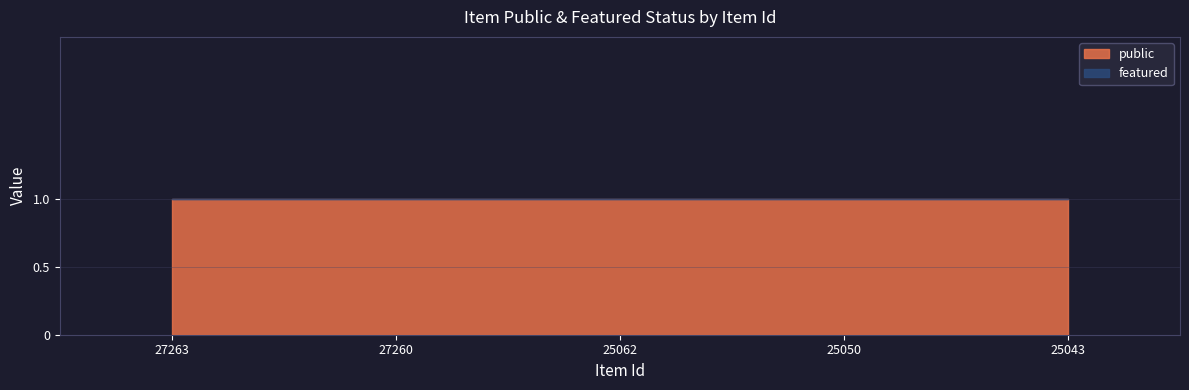

How many lines are shown in the chart?

2